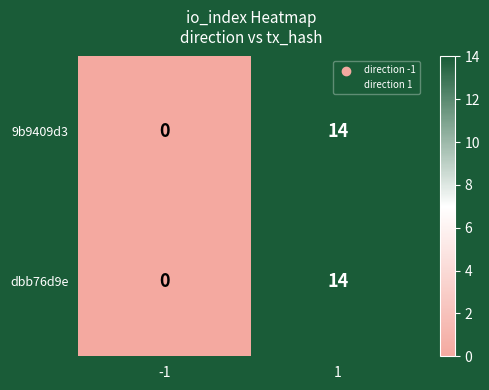

Count the number of categories in the chart.

2